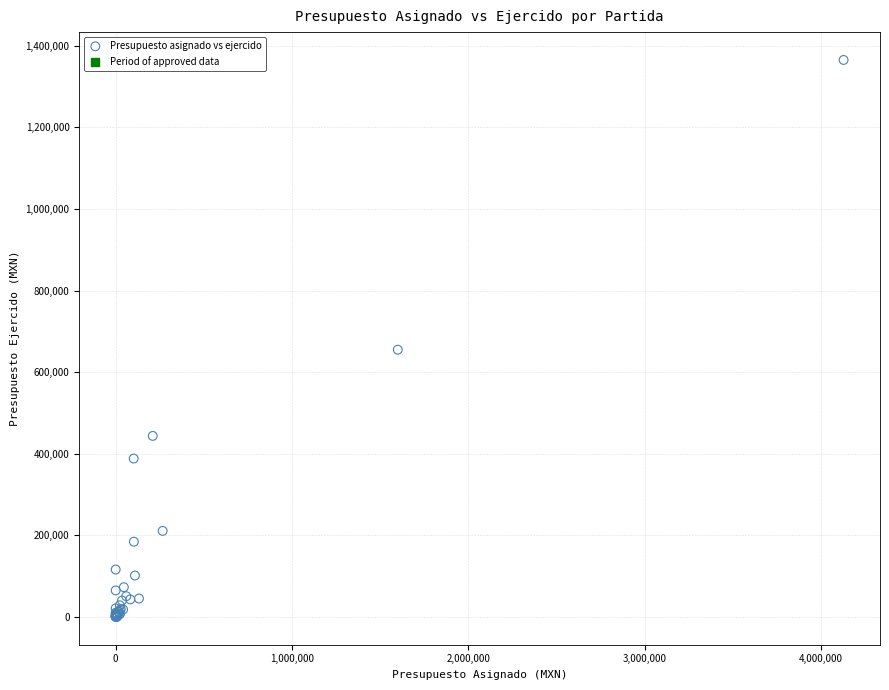

What Y value in the scatter plot is closest to 682613?

654959.8